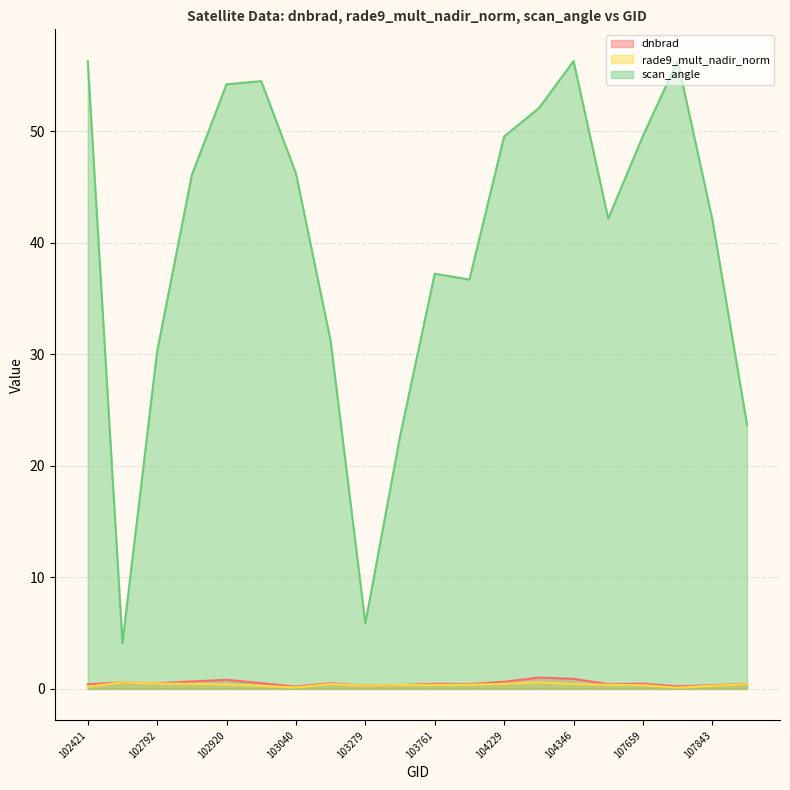

Reading left to right, transcribe all the data shown in this chart.

dnbrad: 102421=0.4	102671=0.6	102792=0.5	102912=0.7	102920=0.8	103032=0.5	103040=0.2	103160=0.5	103279=0.3	103397=0.3	103761=0.4	104112=0.4	104229=0.6	104236=1.0	104346=0.9	104355=0.4	107659=0.5	107834=0.2	107843=0.3	108015=0.4
rade9_mult_nadir_norm: 102421=0.2	102671=0.6	102792=0.5	102912=0.5	102920=0.4	103032=0.3	103040=0.1	103160=0.4	103279=0.3	103397=0.3	103761=0.4	104112=0.4	104229=0.5	104236=0.6	104346=0.4	104355=0.4	107659=0.3	107834=0.1	107843=0.3	108015=0.4
scan_angle: 102421=56.3	102671=4.1	102792=30.3	102912=46.1	102920=54.2	103032=54.5	103040=46.2	103160=31.2	103279=5.9	103397=22.6	103761=37.2	104112=36.7	104229=49.5	104236=52.0	104346=56.3	104355=42.1	107659=49.6	107834=56.3	107843=42.1	108015=23.7